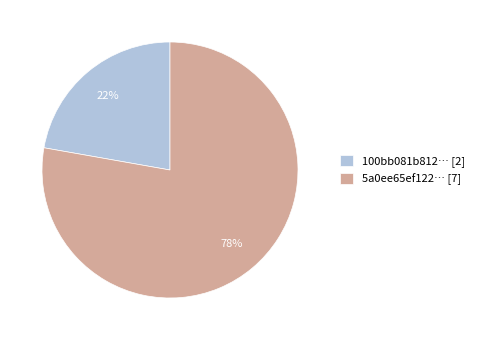

Which has a higher value, 5a0ee65ef122… [7] or 100bb081b812… [2]?

5a0ee65ef122… [7]